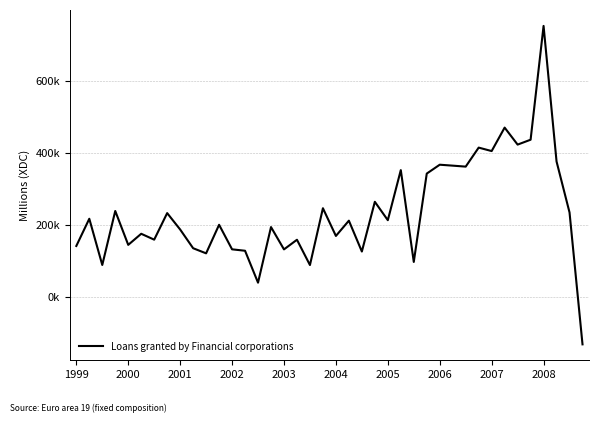

What is the difference between the maximum and minimum values?

885661.1